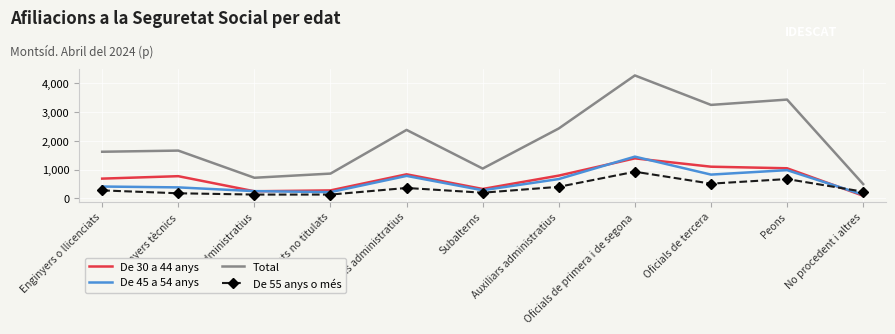

Is the value of De 45 a 54 anys at Oficials administratius greater than the value of De 55 anys o més at Oficials de primera i de segona?

No